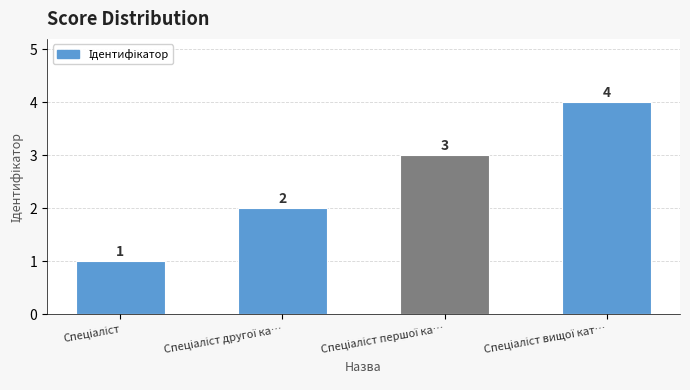

What is the maximum value shown in the chart?

4